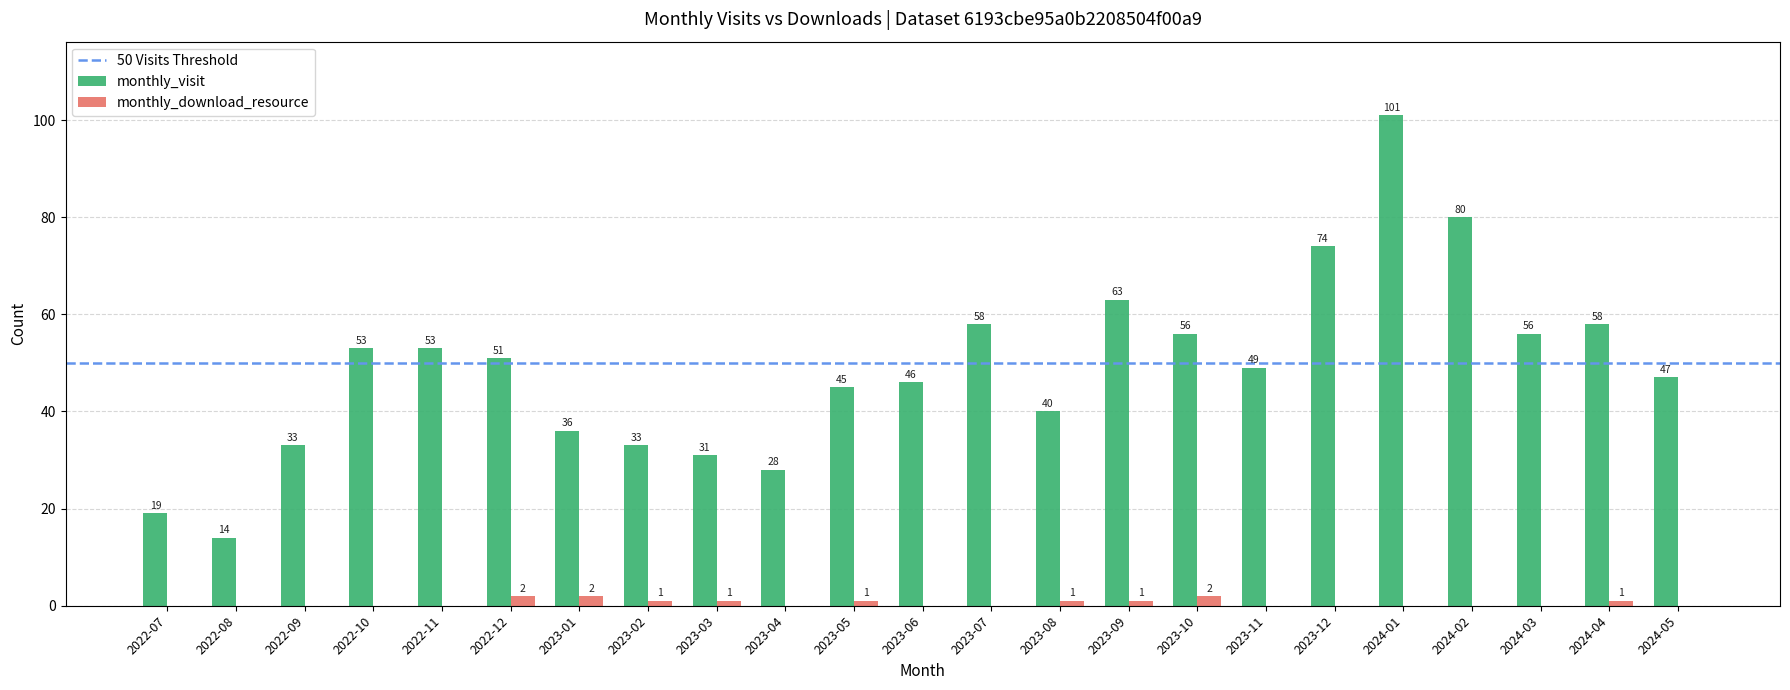

Count the monthly_download_resource values in the range 0 to 1.

20